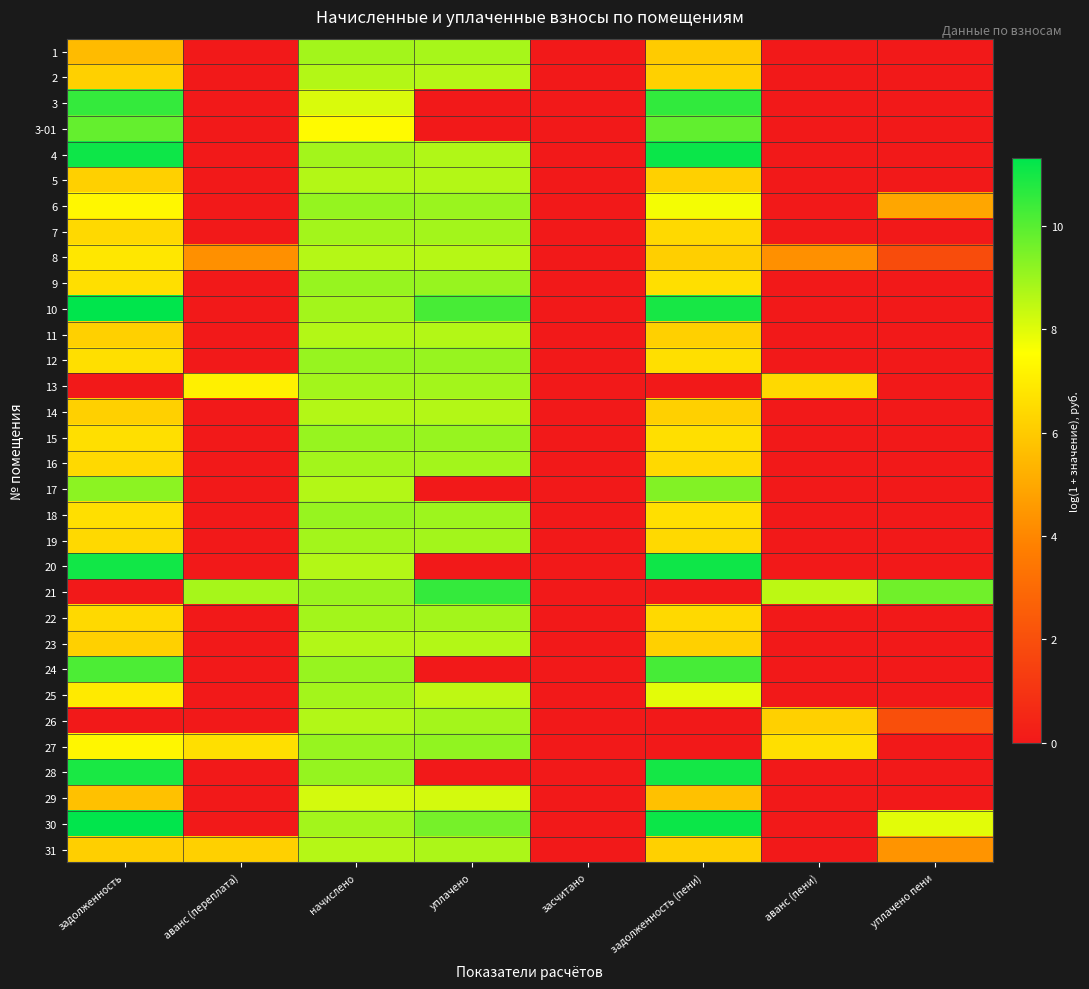

Which has a higher value, задолженность (пени) or засчитано?

задолженность (пени)